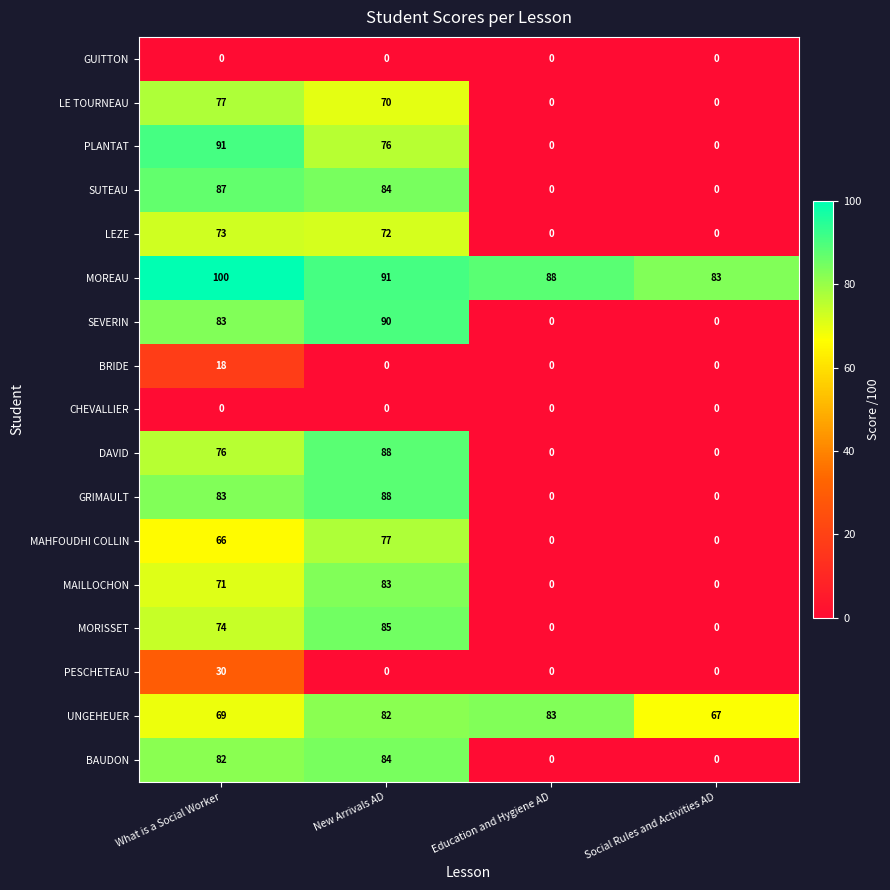

How many distinct data groups are displayed?

17